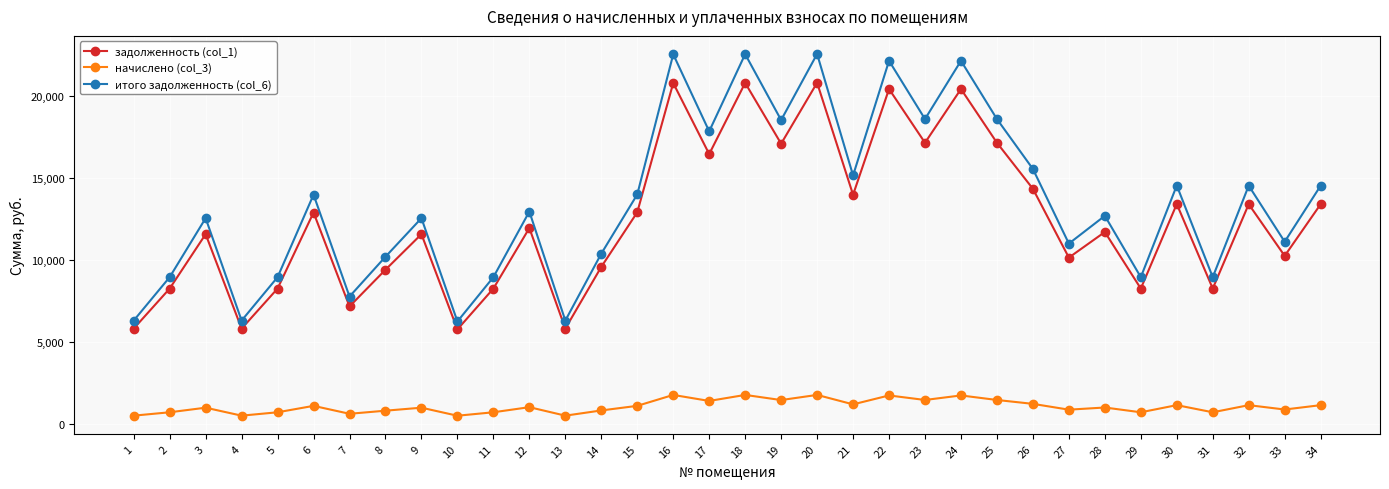

True or false: начислено (col_3) has more than 2 interior local peaks.

True